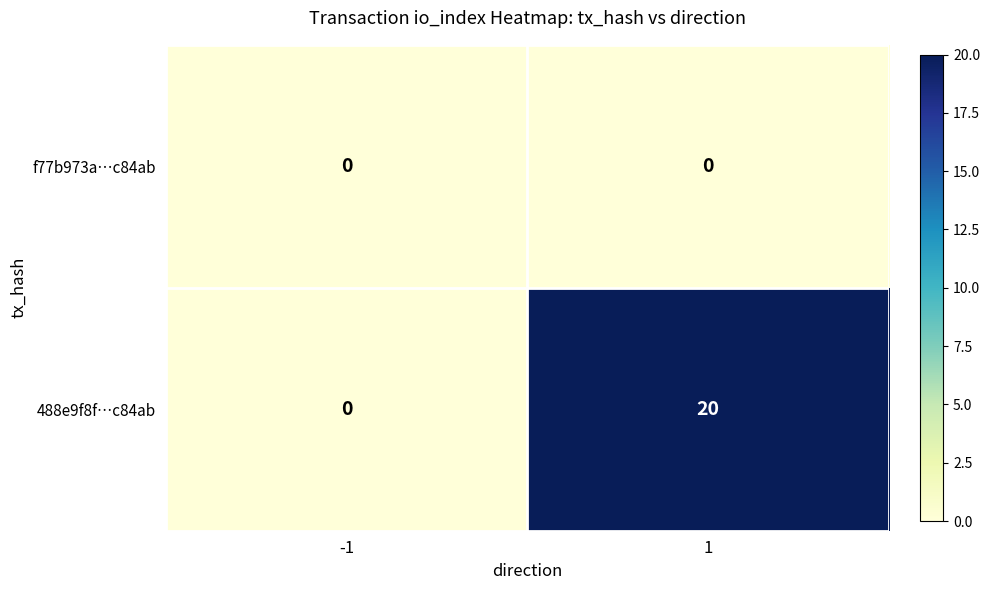

At how many categories does at least one series exceed 6?

1